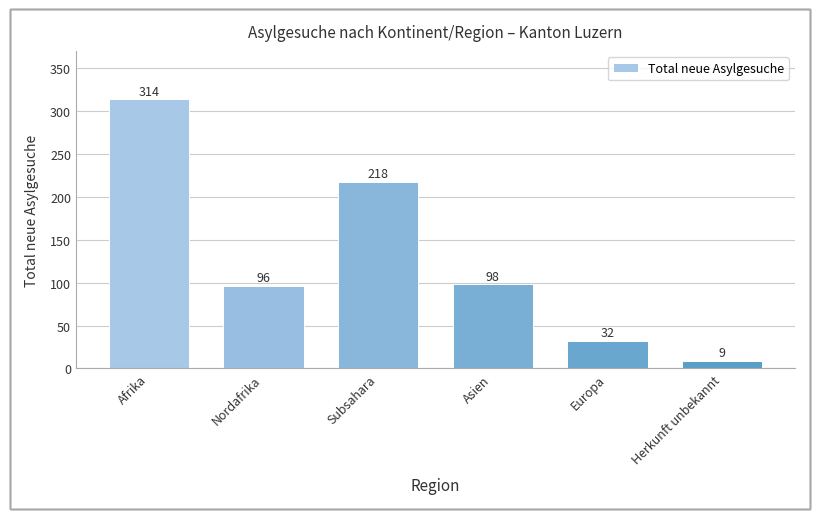

Where is the data nearest to the value 161?

Subsahara